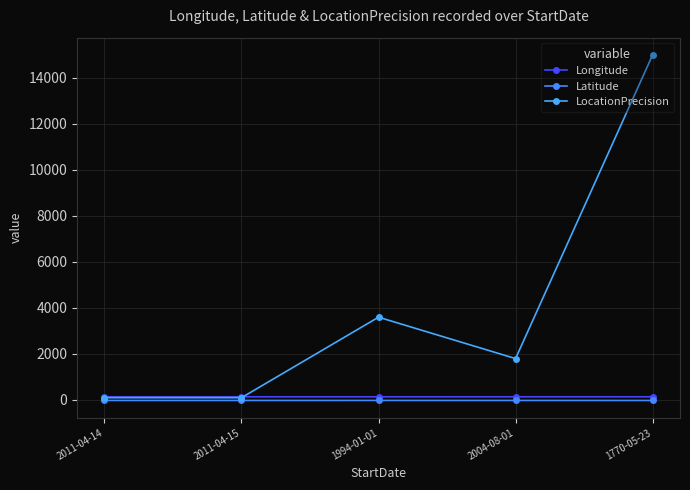

True or false: Latitude has more than 1 interior local peaks.

False